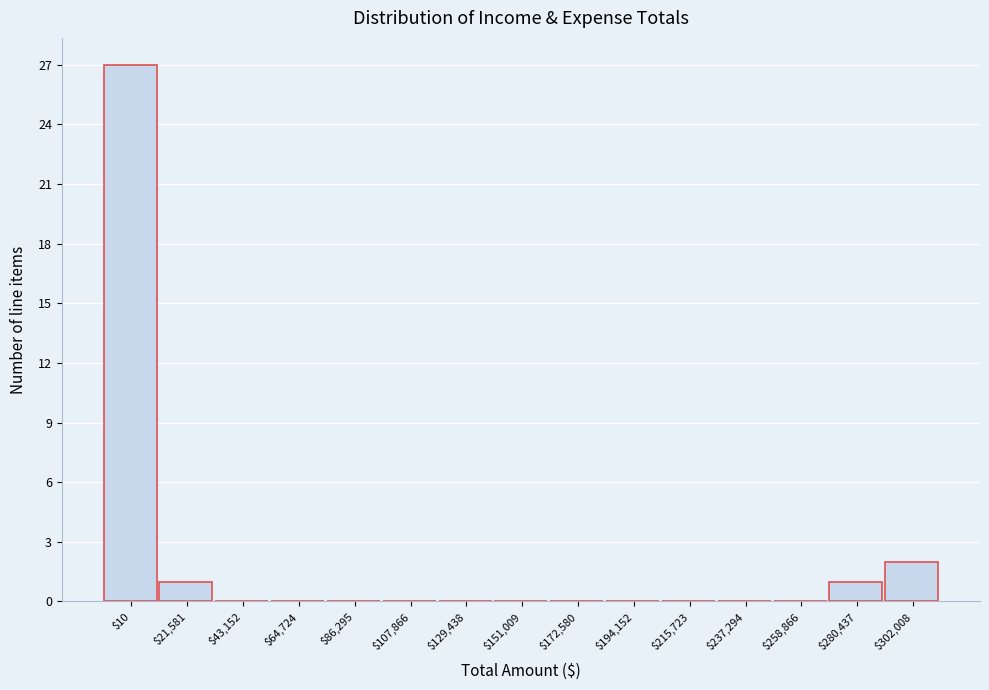

Which label corresponds to the largest value in the chart?

$10